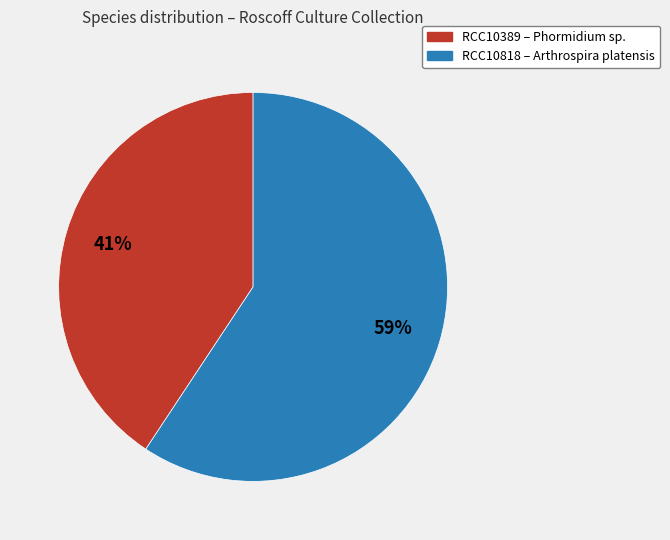

To the nearest percent, what is the average slice percentage?

50%